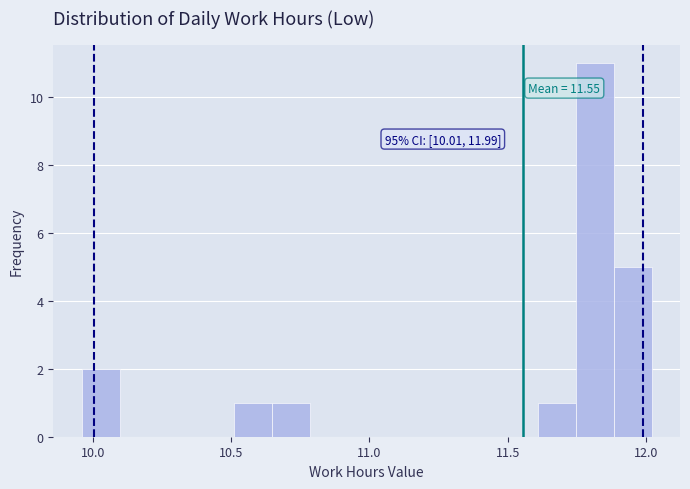

Read against the x-axis, roughly where is the centre of the tallest bar?

11.80